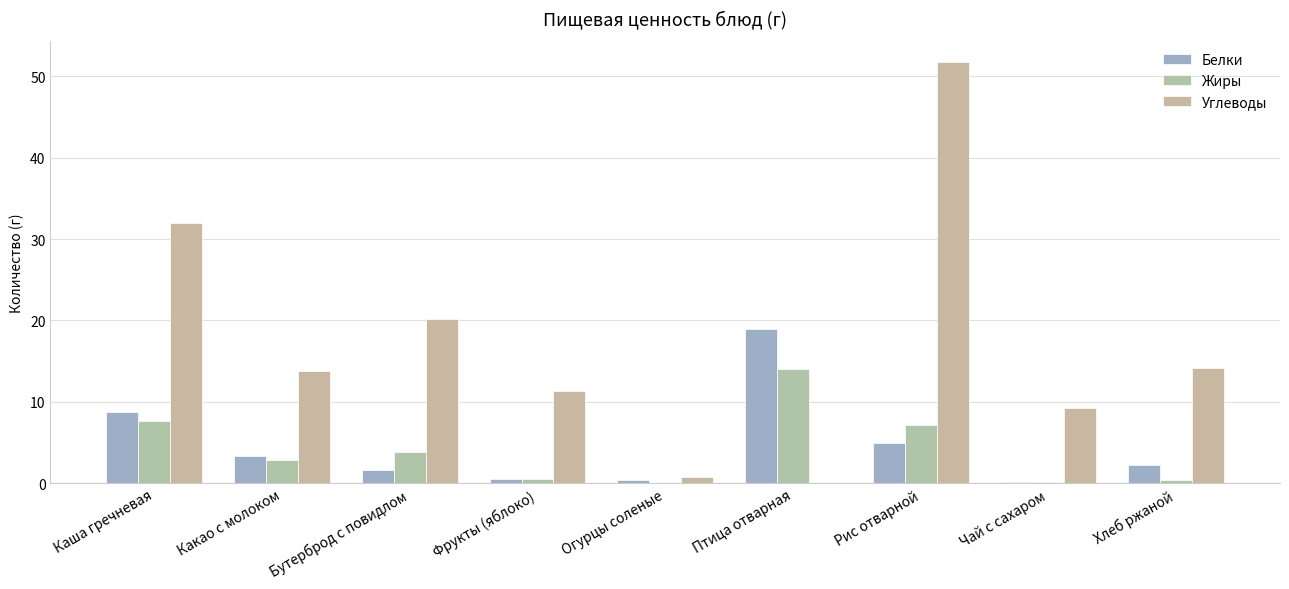

The Углеводы series shows 20.5 at Хлеб ржаной. True or false?

False